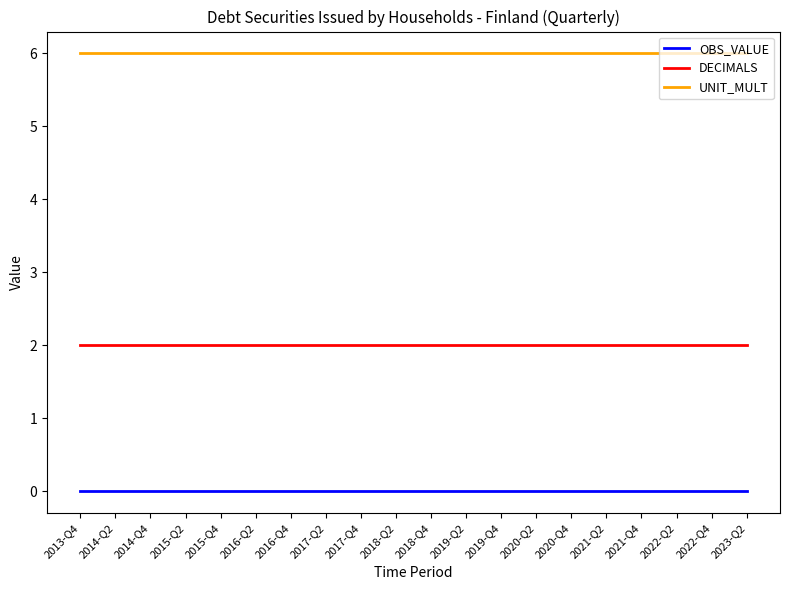

What position from the right is 2017-Q4?

12